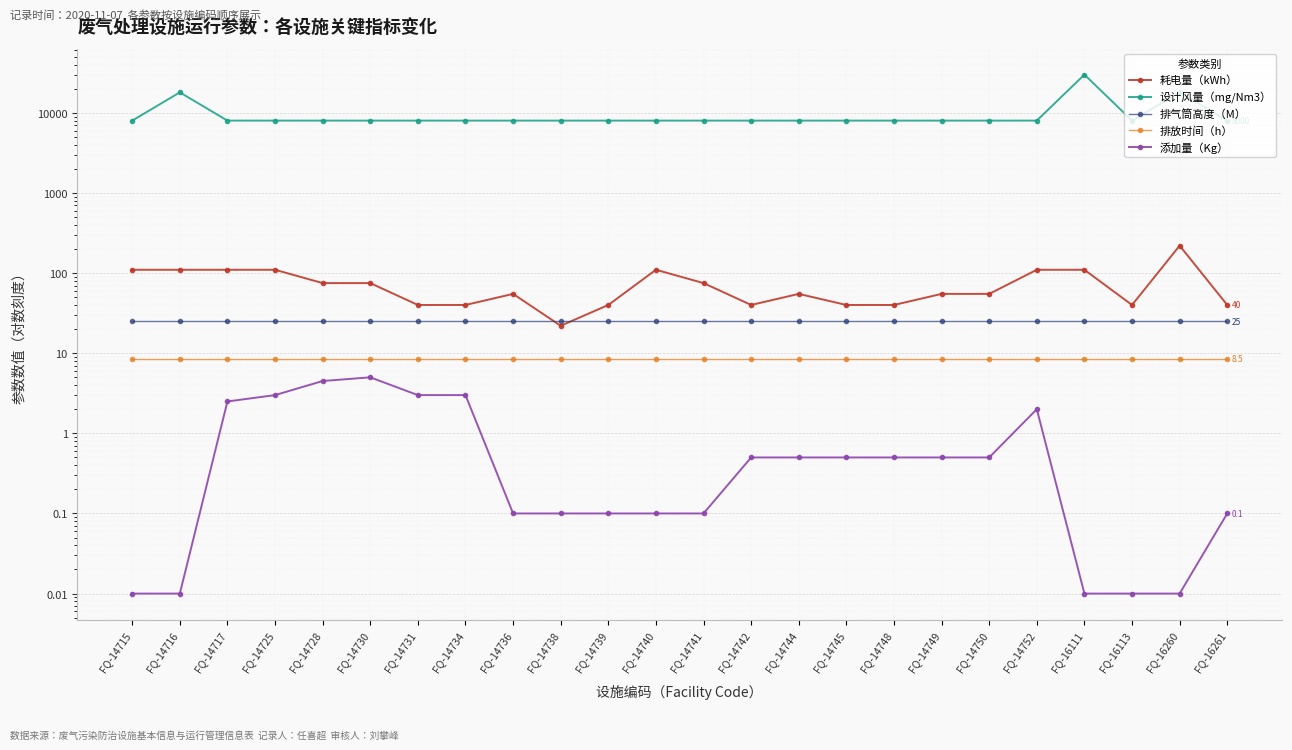

What are all the series names shown in the legend?

耗电量（kWh）, 设计风量（mg/Nm3）, 排气筒高度（M）, 排放时间（h）, 添加量（Kg）